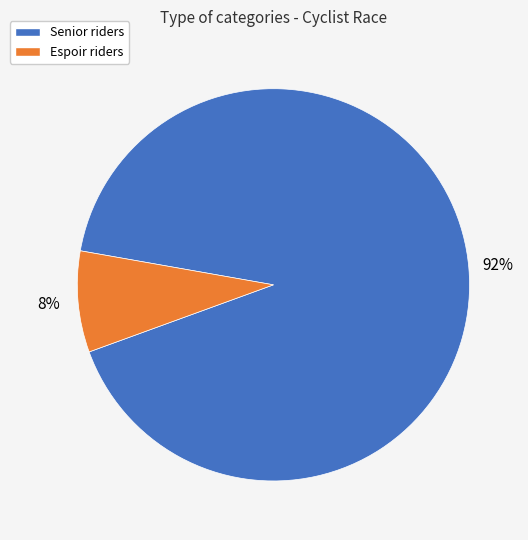

Count the number of slices in the pie.

2